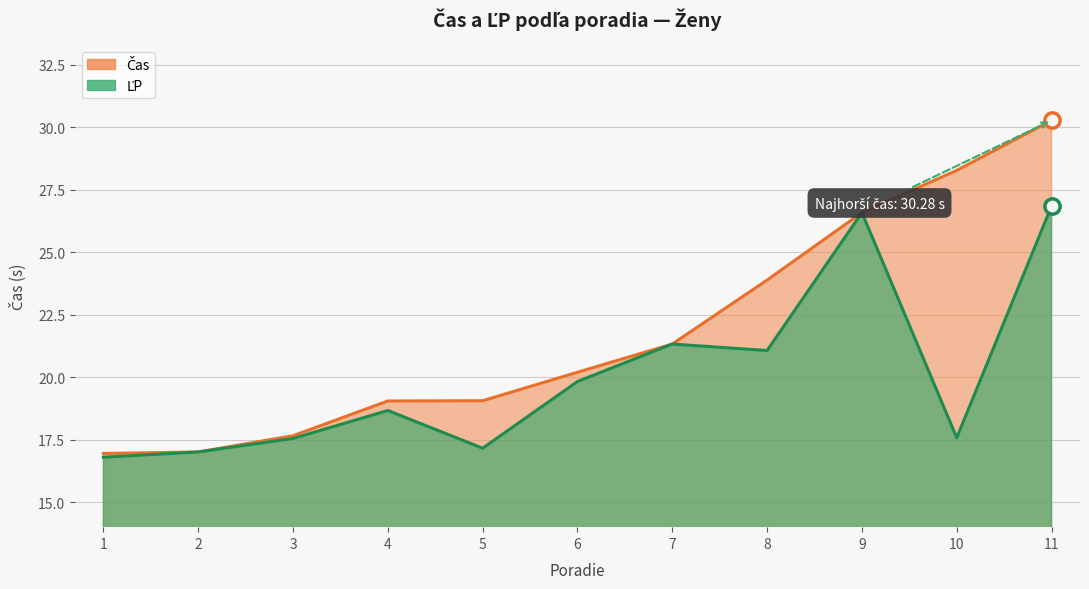

What is the maximum value for ĽP?

26.9